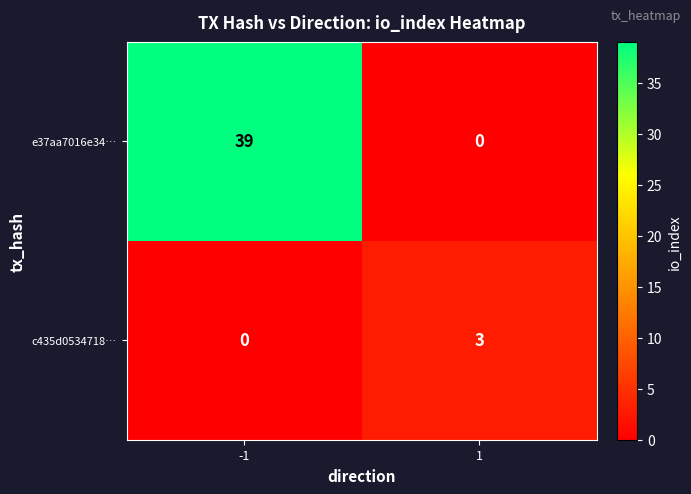

At 1, list the series in order from largest to smallest.

c435d0534718…, e37aa7016e34…